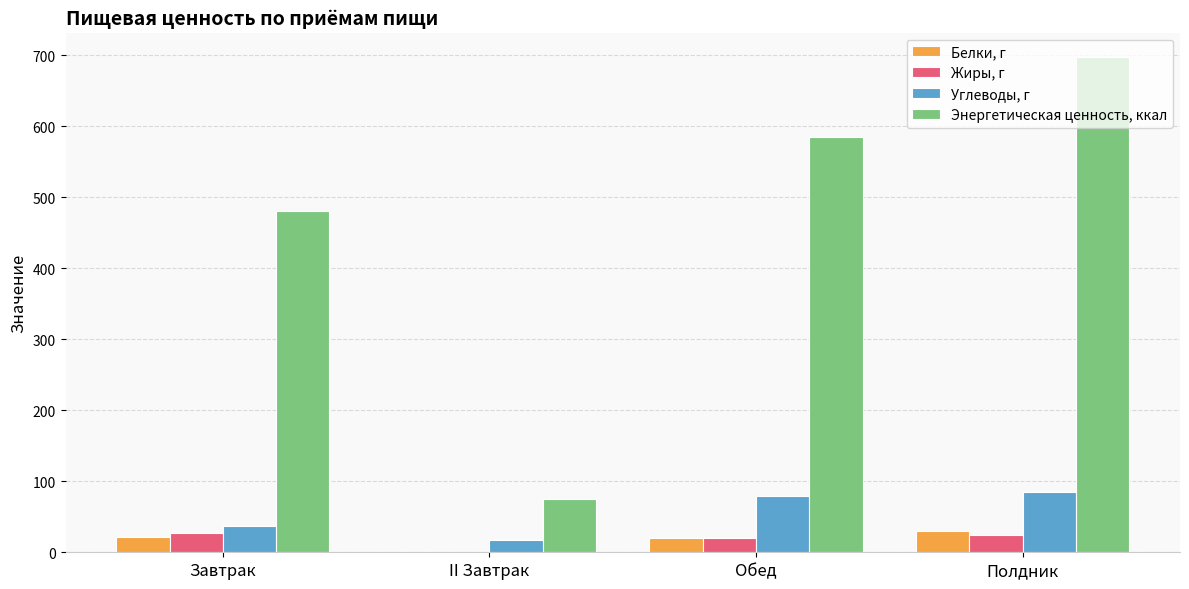

The value of Жиры, г at Полдник is 24.5. True or false?

True